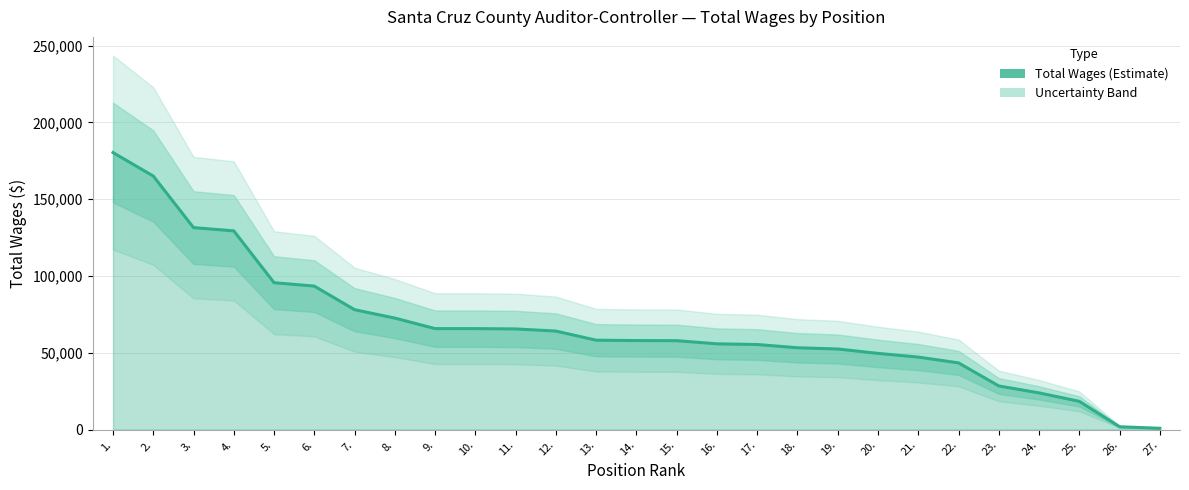

Which category has the lowest value across all series?

27.